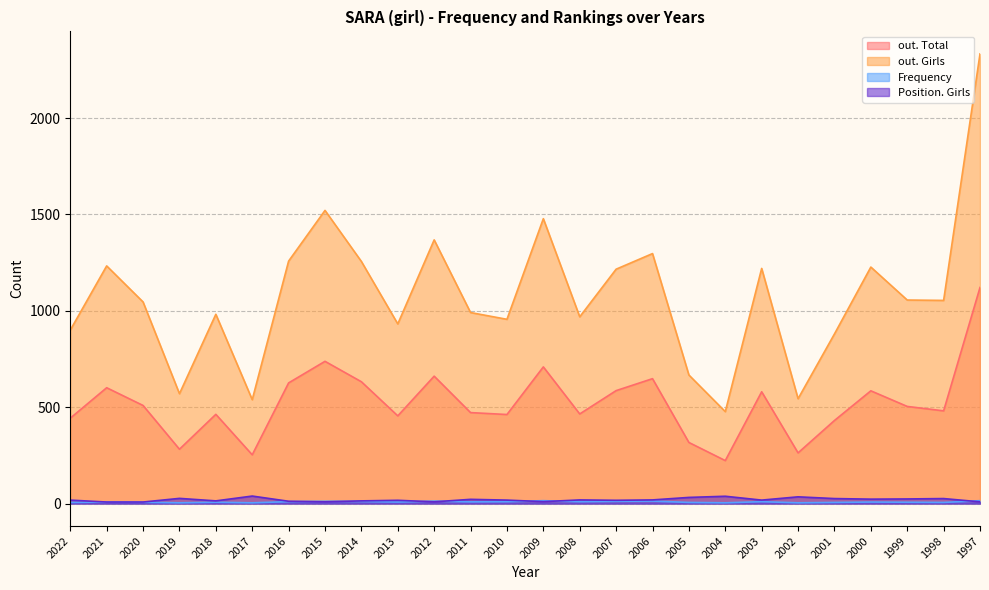

Which category has the highest value across all series?

1997